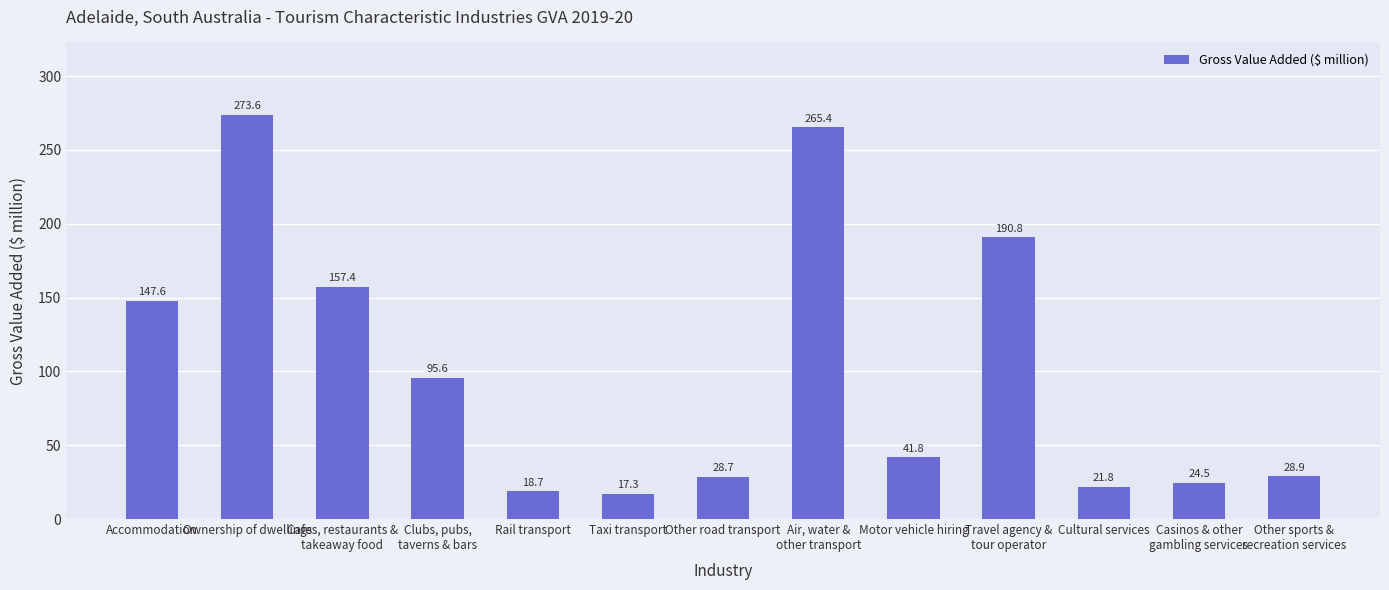

Reading right to left, list all the values displayed in this chart.

Other sports &
recreation services=28.9	Casinos & other
gambling services=24.5	Cultural services=21.8	Travel agency &
tour operator=190.8	Motor vehicle hiring=41.8	Air, water &
other transport=265.4	Other road transport=28.7	Taxi transport=17.3	Rail transport=18.7	Clubs, pubs,
taverns & bars=95.6	Cafes, restaurants &
takeaway food=157.4	Ownership of dwellings=273.6	Accommodation=147.6